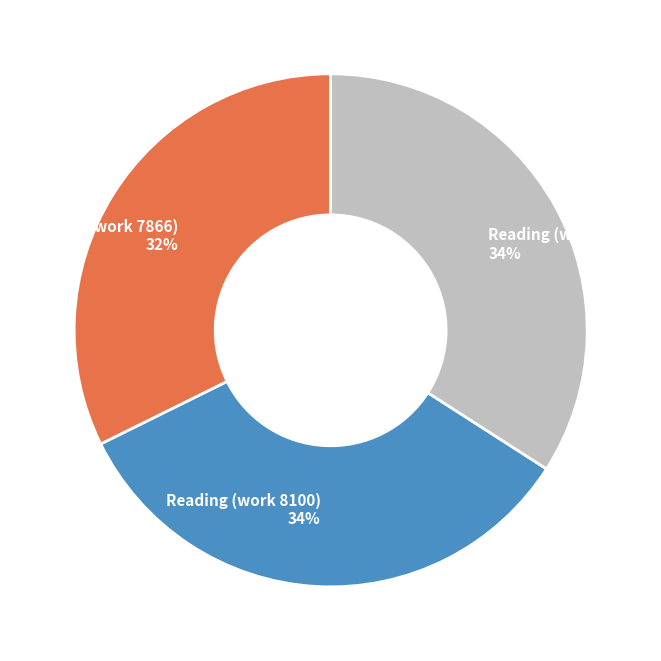

The Reading (work 7866) slice represents 32% of the pie. True or false?

True